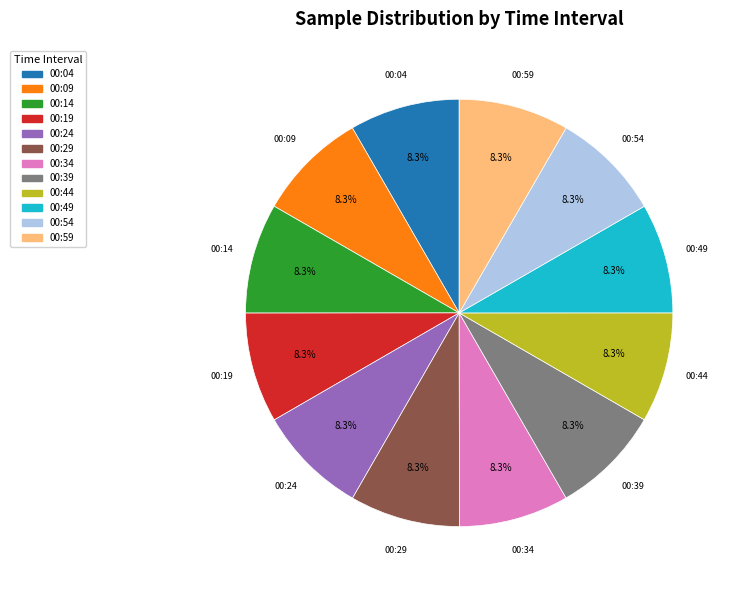

How much of the chart is everything except 00:19?

91.7%